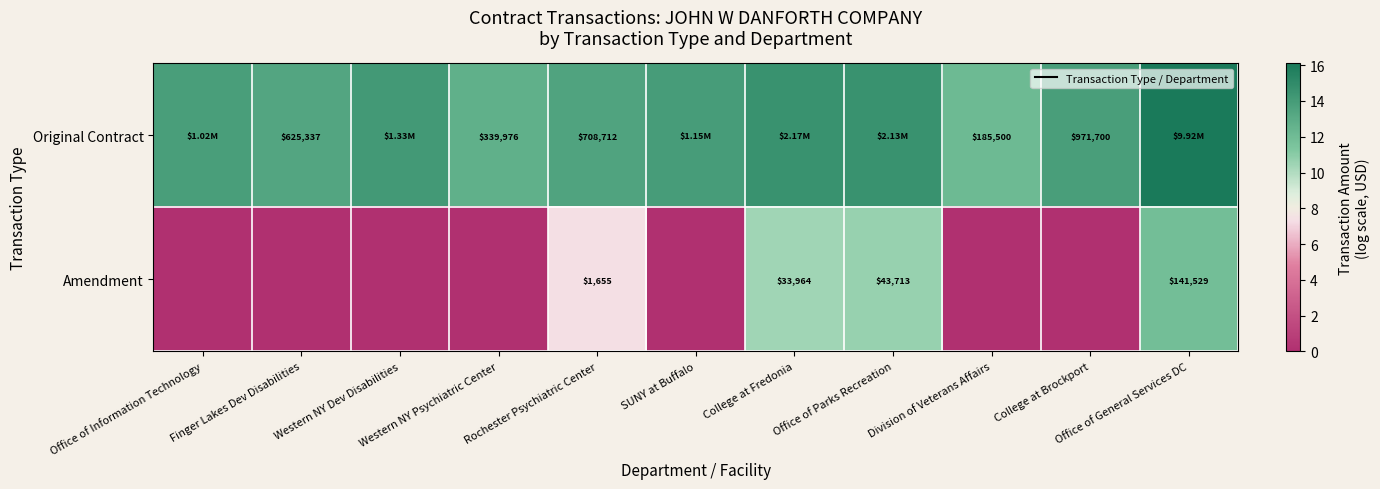

What is the difference between the second highest and minimum values in the Amendment series?

10.7